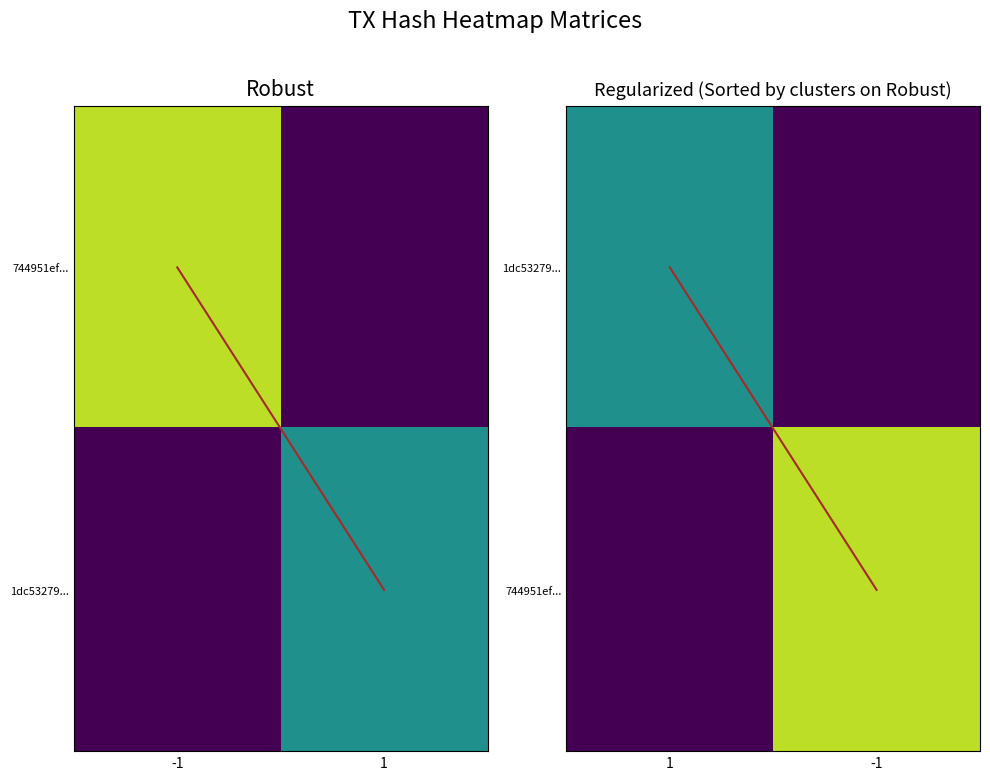

What is the sum of all 744951ef... values?

36